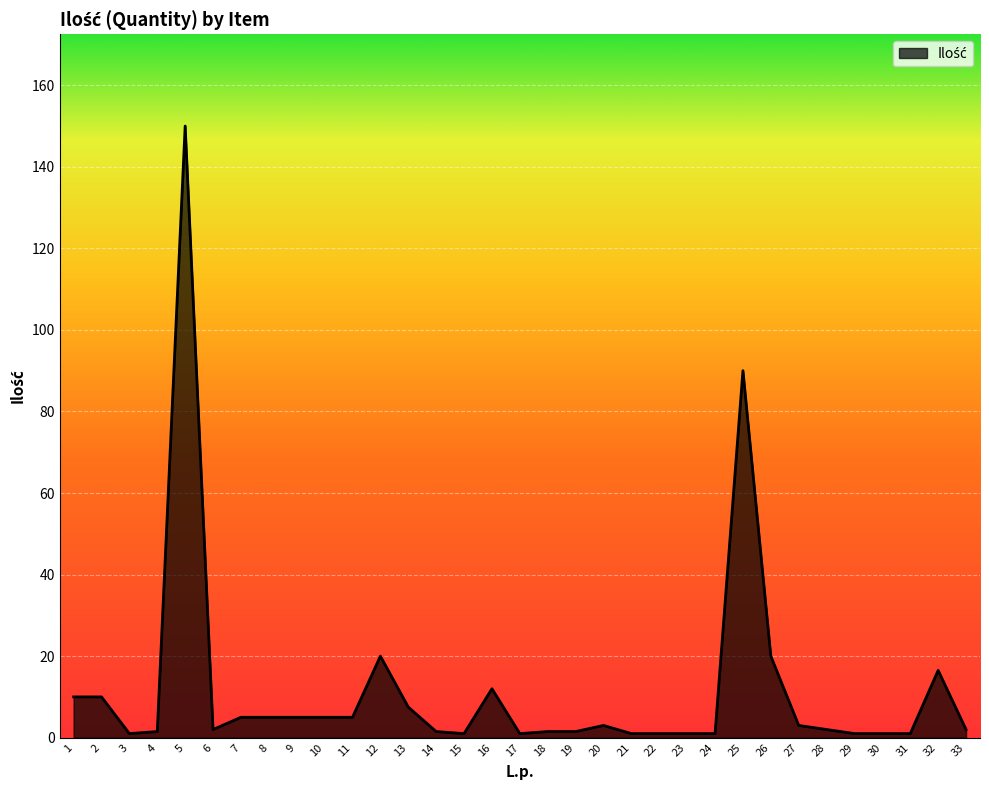

What is the greatest value displayed?

150.0